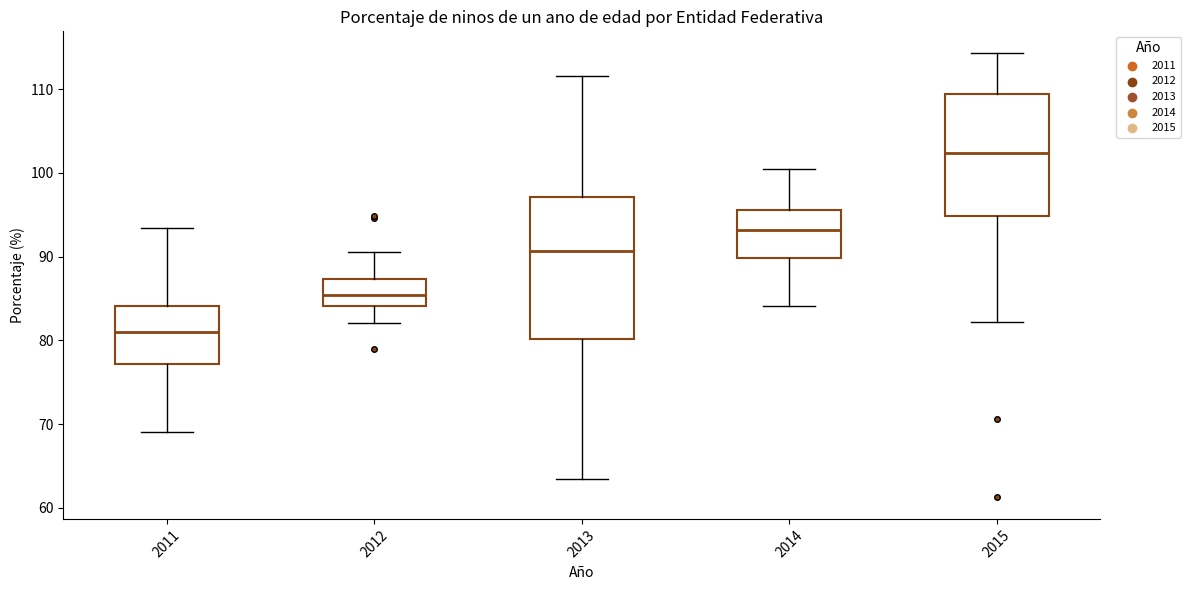

Reading left to right, read every box against the y-axis: the position of its median line, the range the box covers, and the ends of its whiskers. The values are not printed on the chart, so give them approximately, as read against the axis.

2011: median 81, box 77 to 84, whiskers 69 to 93
2012: median 85, box 84 to 87, whiskers 82 to 91
2013: median 91, box 80 to 97, whiskers 63 to 112
2014: median 93, box 90 to 96, whiskers 84 to 100
2015: median 102, box 95 to 109, whiskers 82 to 114